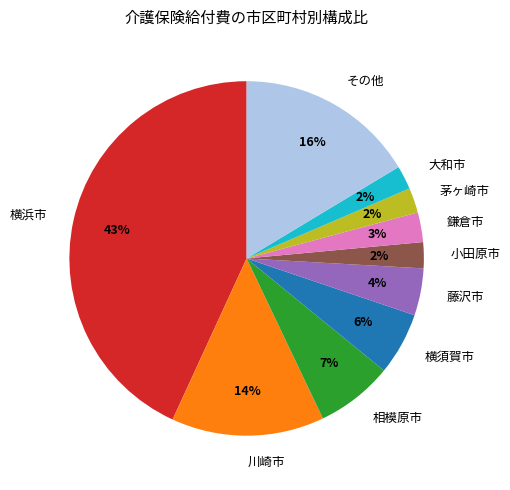

Which slice is the largest?

横浜市